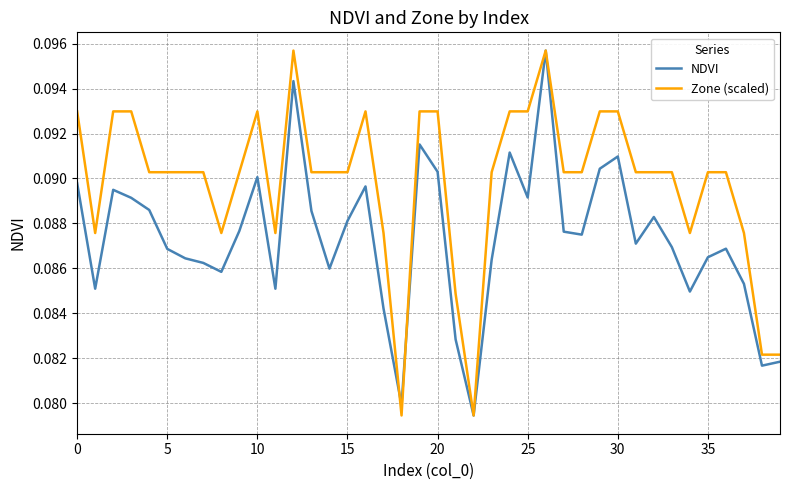

Which series has the largest total across all categories?

Zone (scaled)